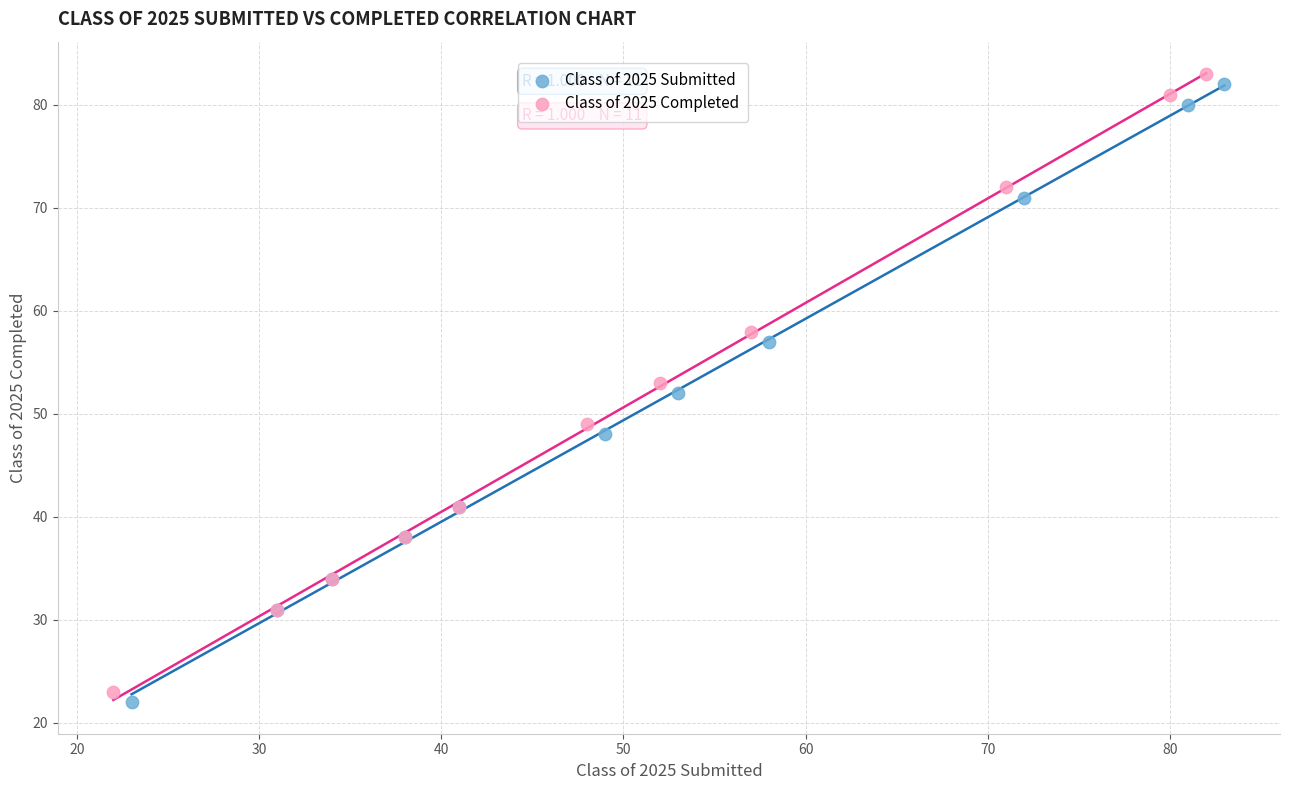

What are all the series names shown in the legend?

Class of 2025 Submitted, Class of 2025 Completed